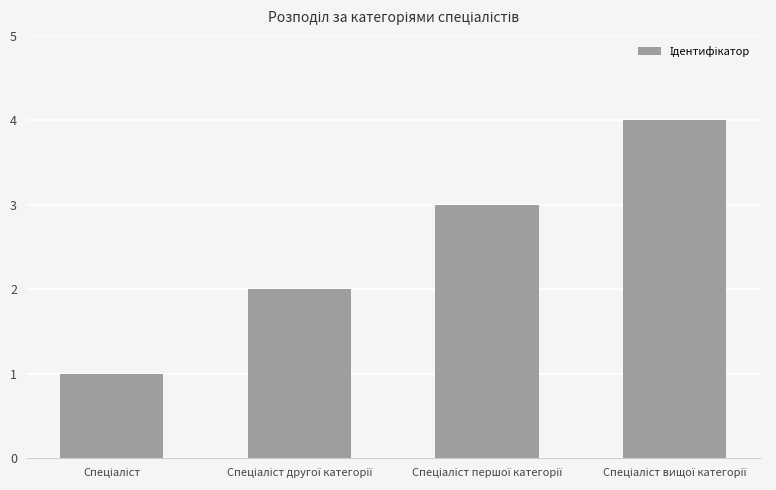

How many bars are there in total?

4